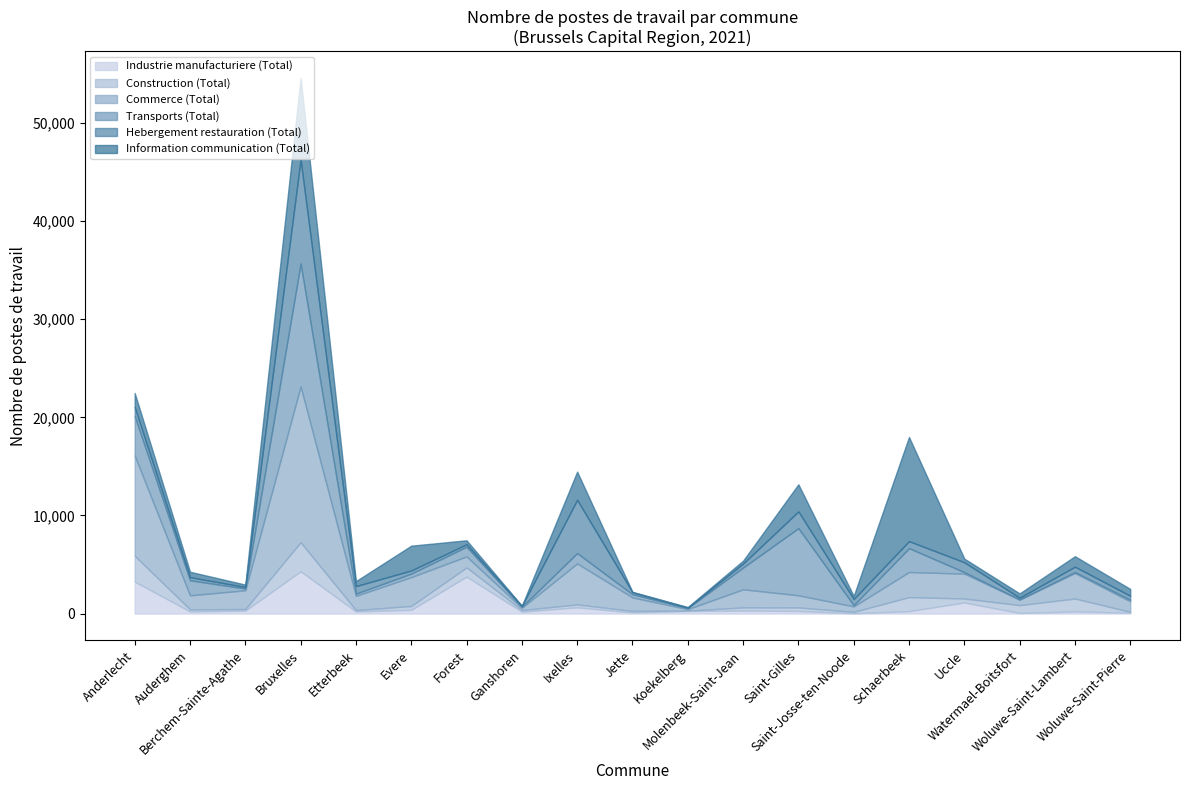

What is the label of the 4th point from the left?

Bruxelles